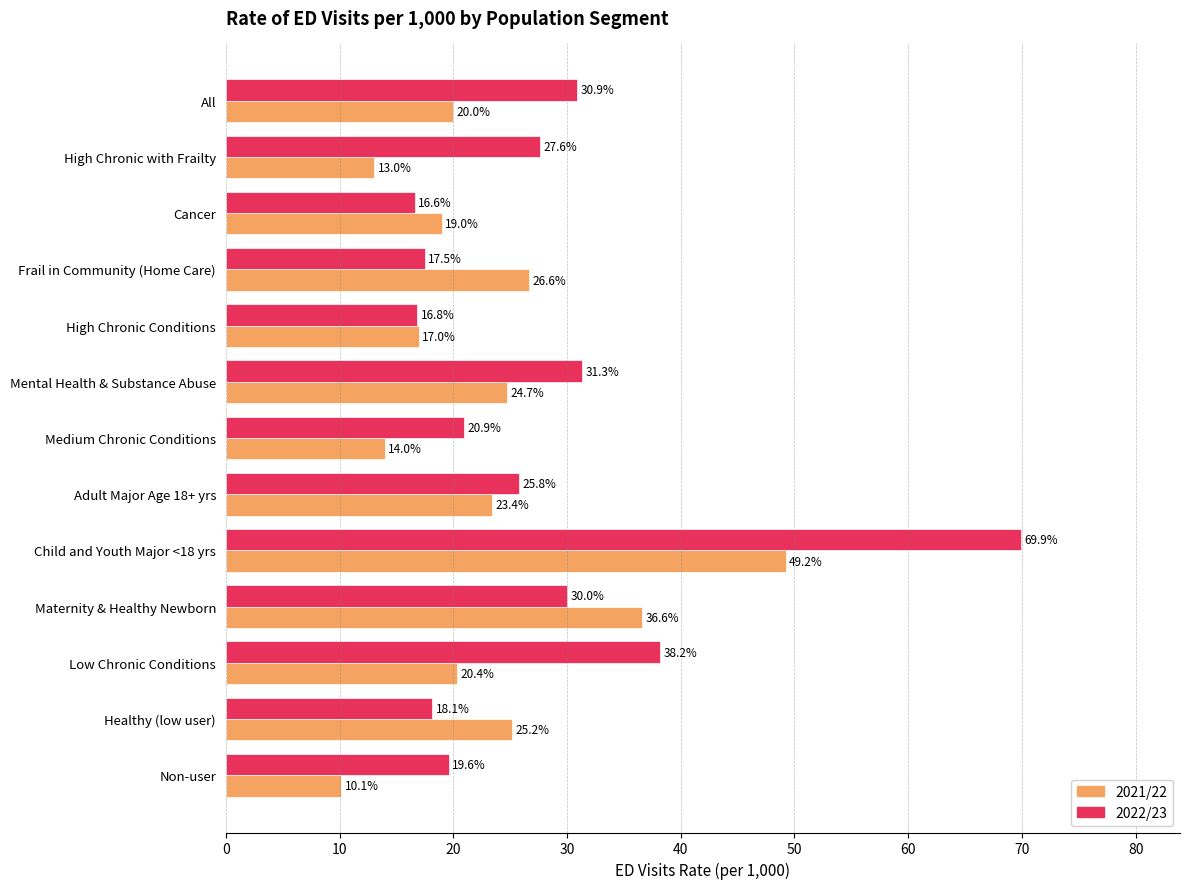

What is the difference between the second highest and second lowest values in the 2021/22 series?

23.6